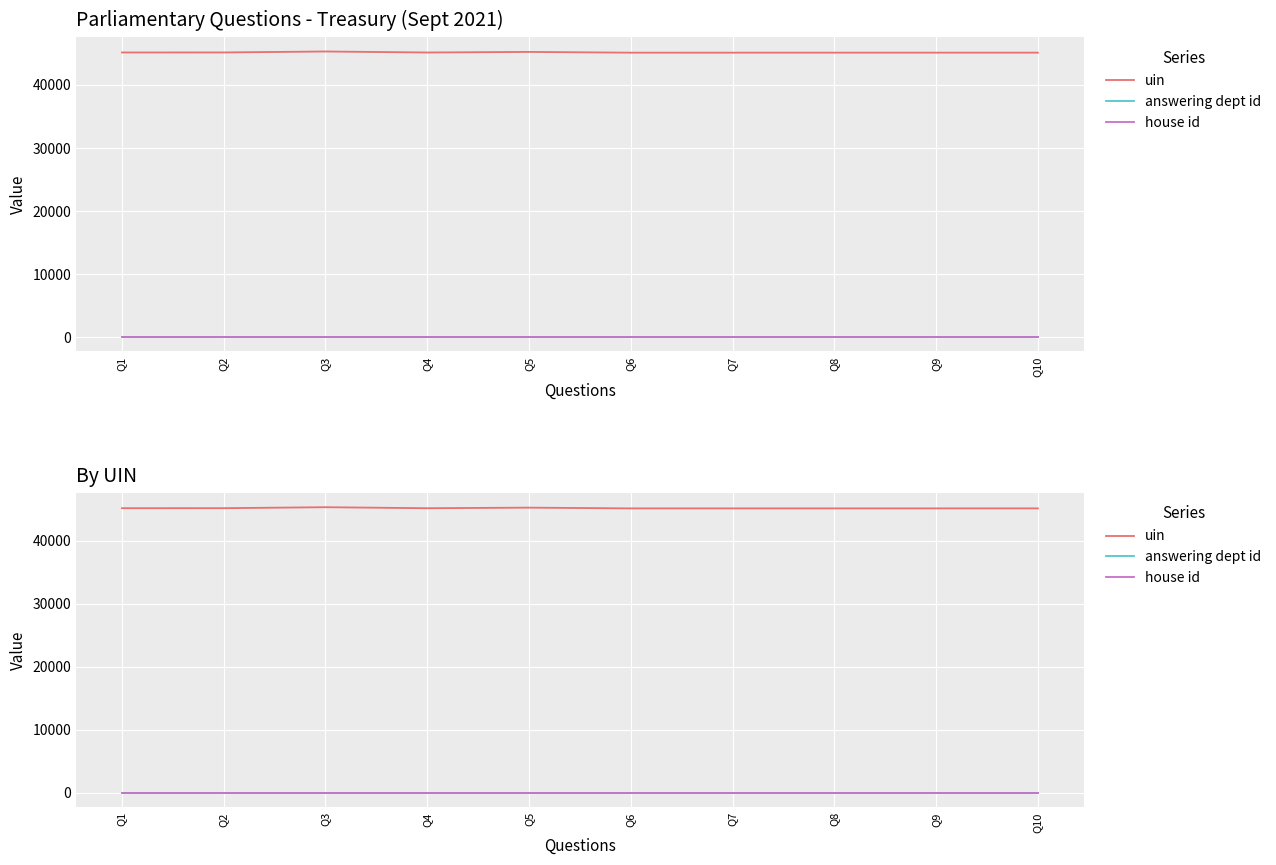

Rank the categories by uin value from lowest to highest.

Q6, Q7, Q8, Q9, Q10, Q4, Q1, Q2, Q5, Q3